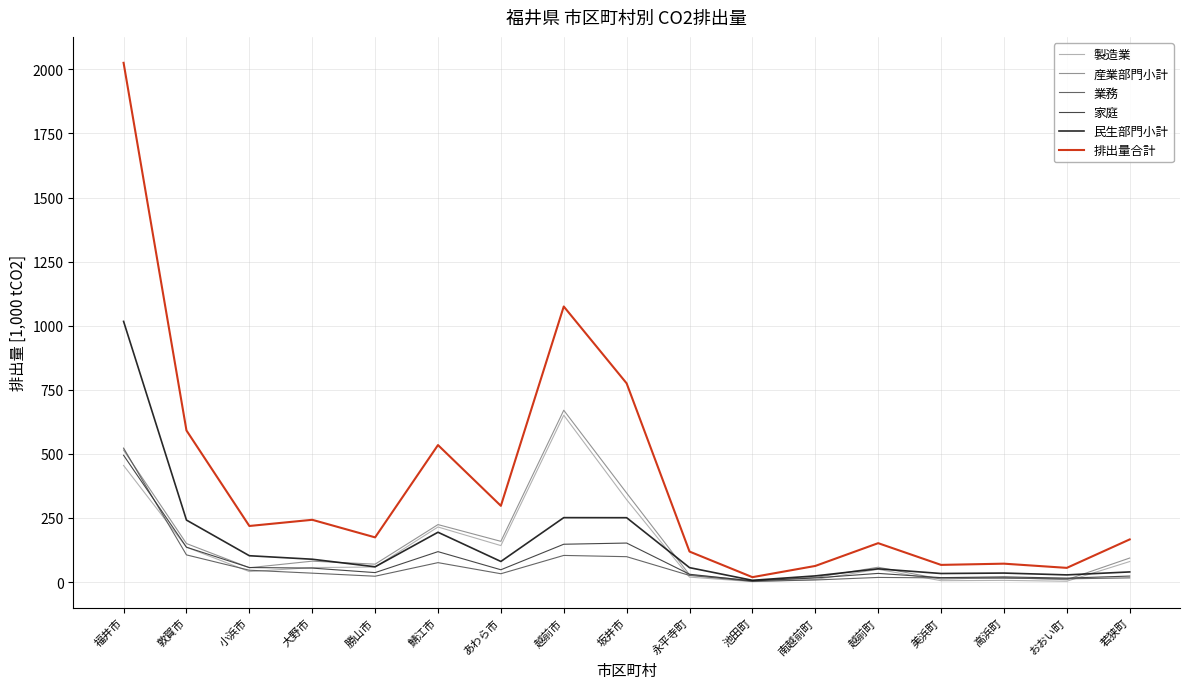

Is it true that 業務 equals 46.0 at 小浜市?

True